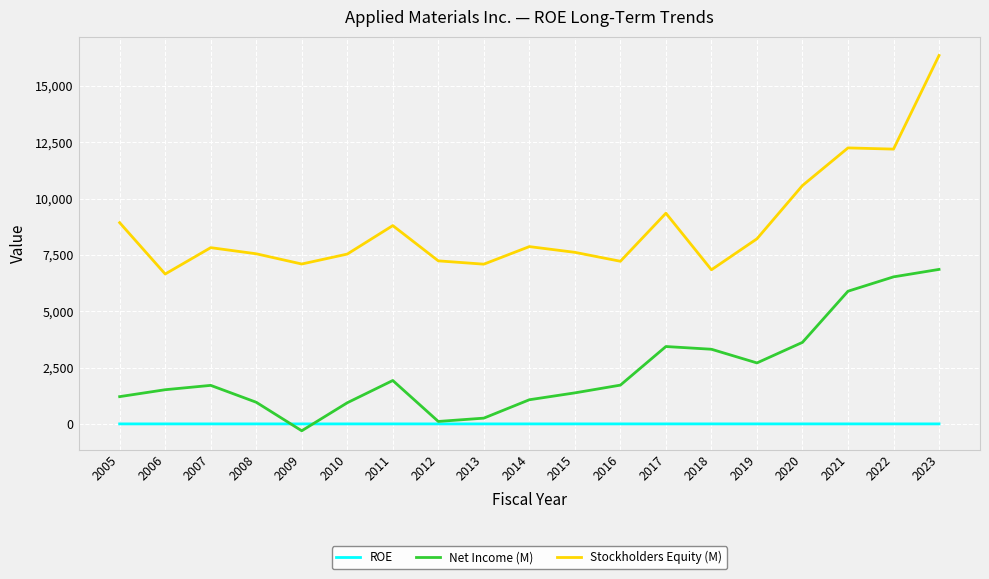

Rank the series by their average value, from highest to lowest.

Stockholders Equity (M), Net Income (M), ROE